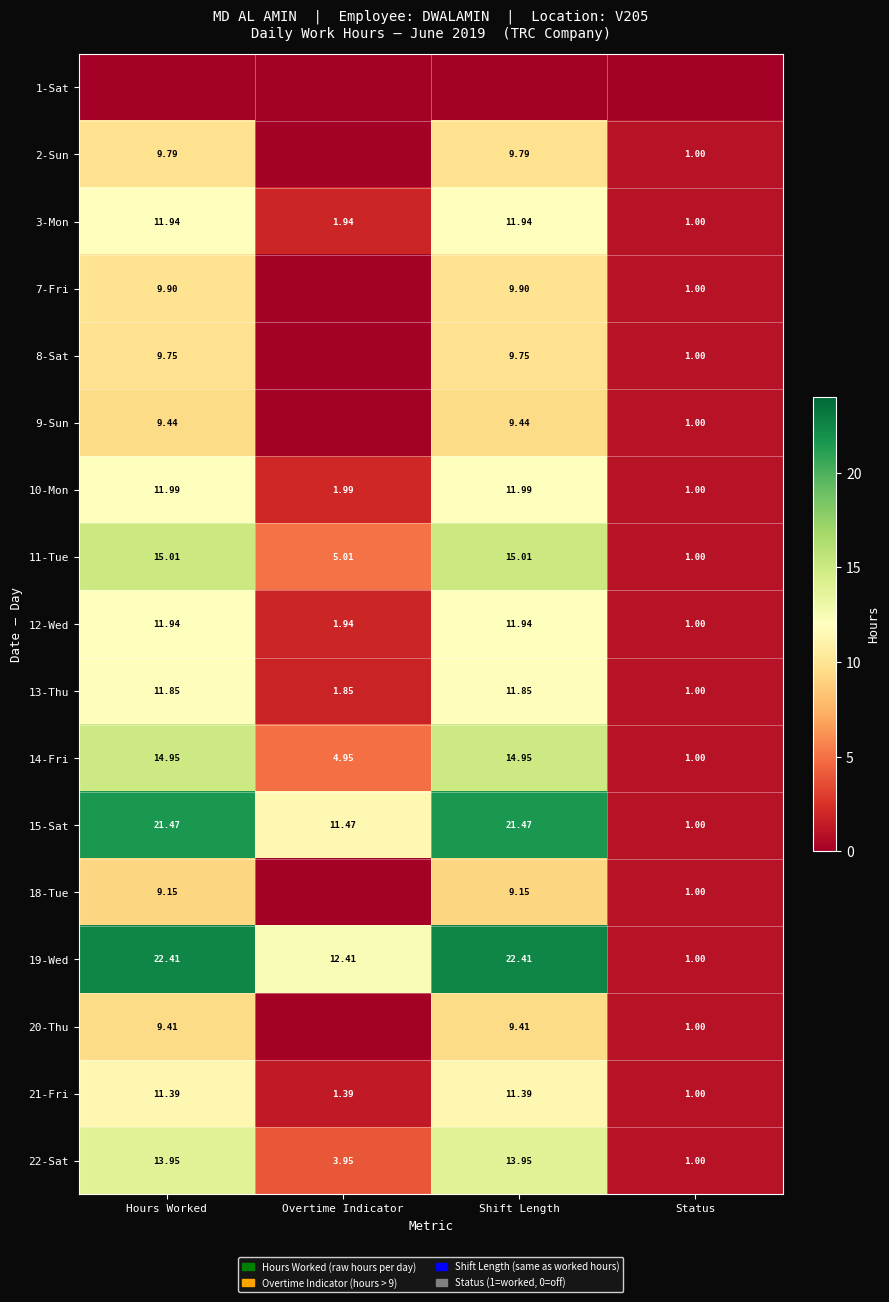

Where is 10-Mon nearest to the value 6?

Overtime Indicator